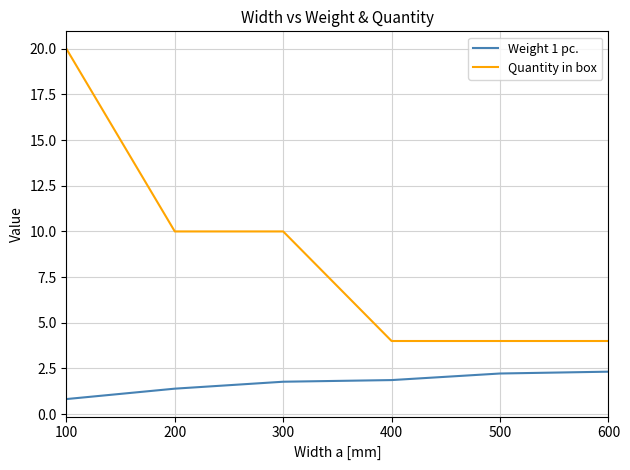

Between 100 and 200, which series saw the biggest shift?

Quantity in box